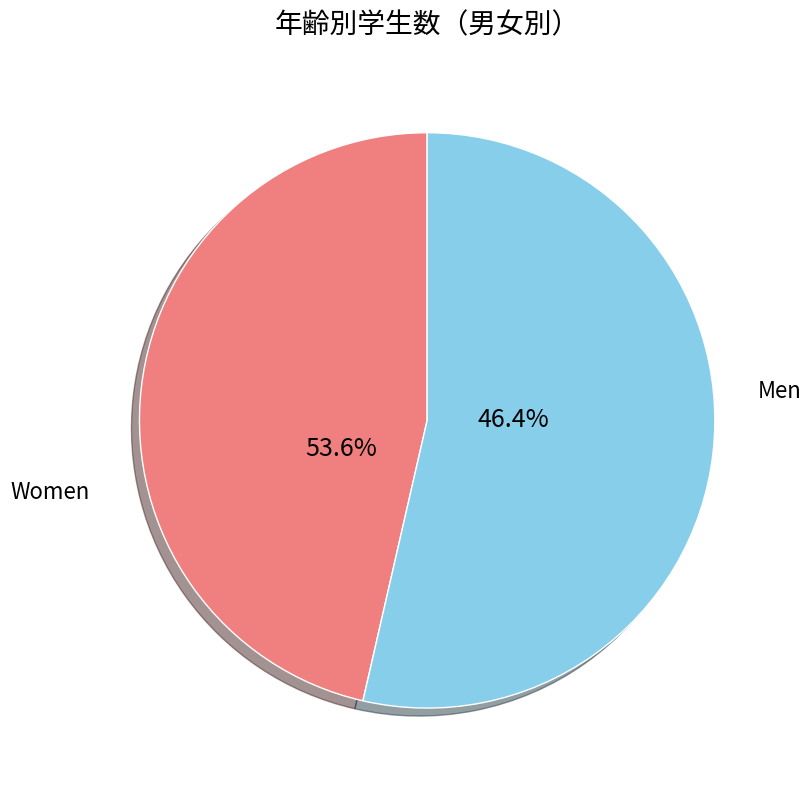

What is the largest slice in the pie chart?

女